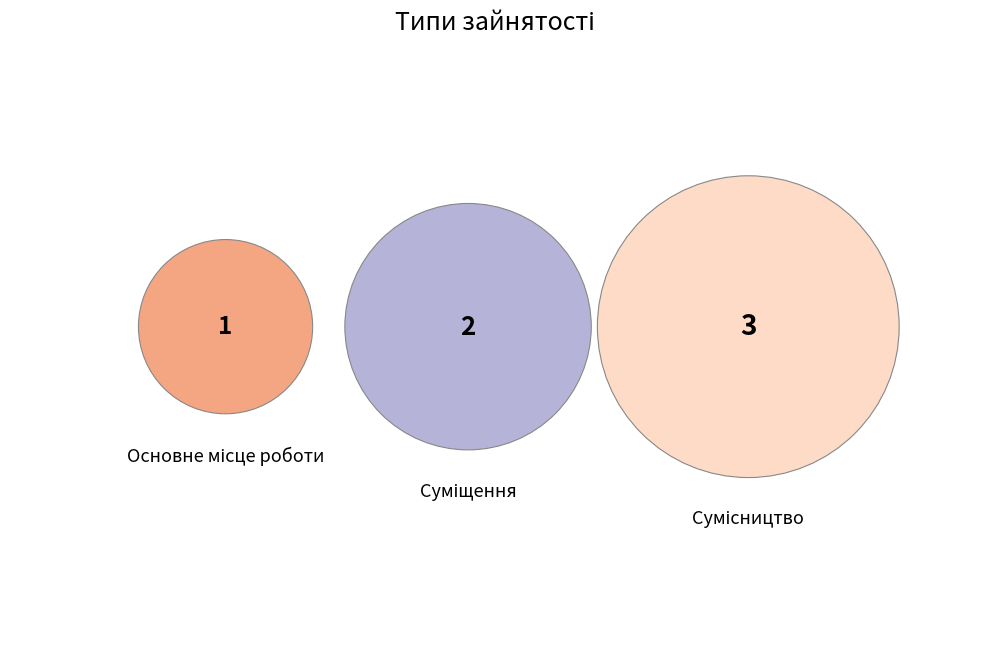

How much of the chart is everything except Сумісництво?

50.0%